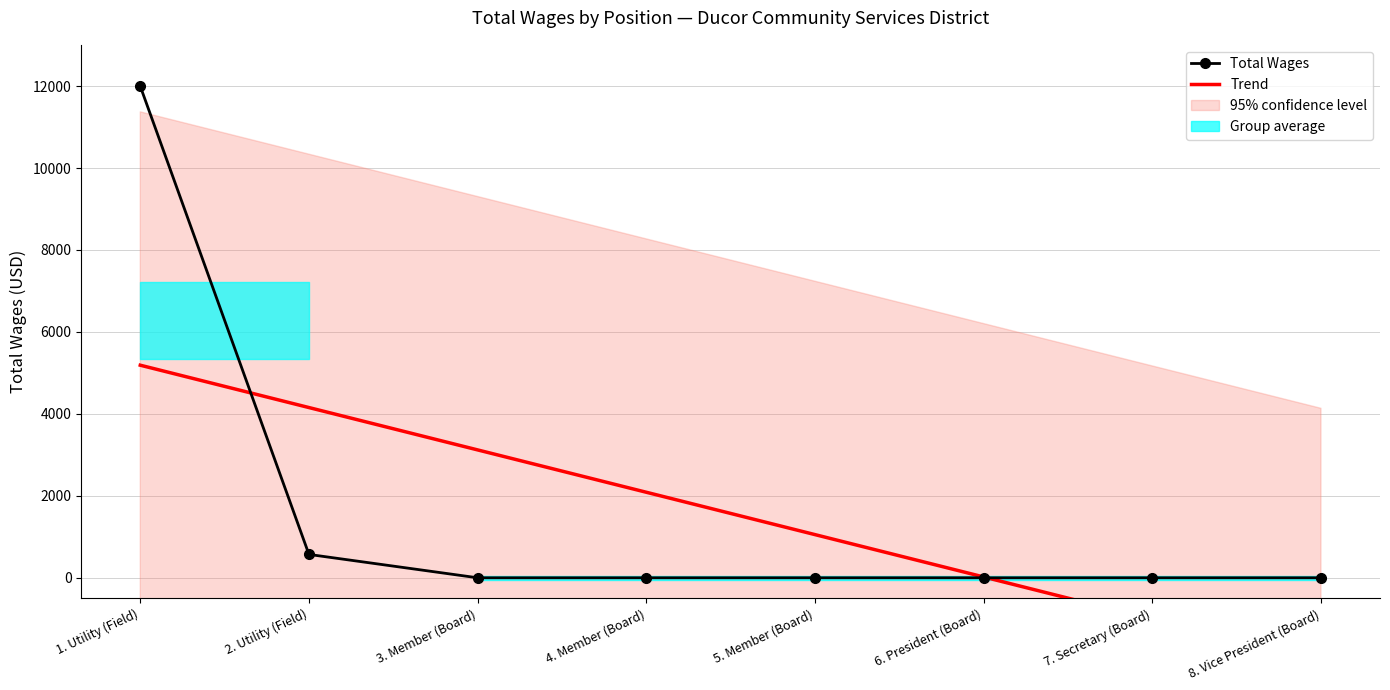

What position from the left is 6. President (Board)?

6